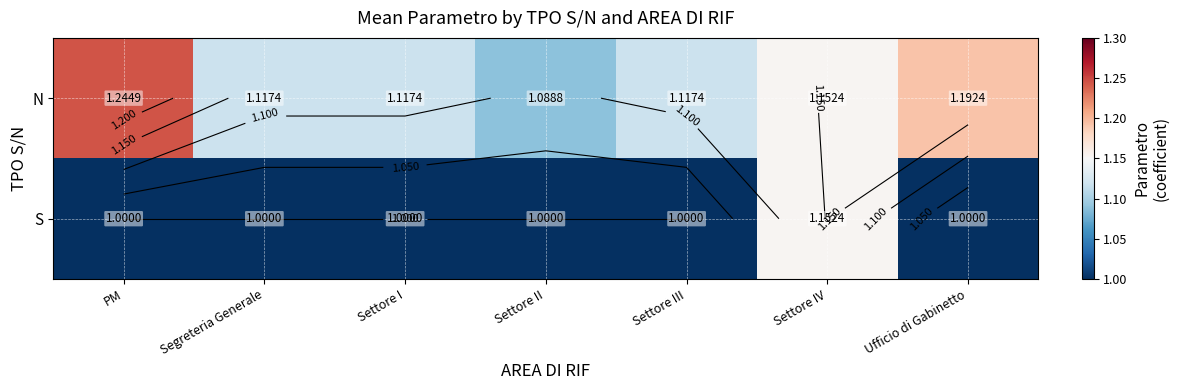

At which category does the chart reach its peak across all series?

PM